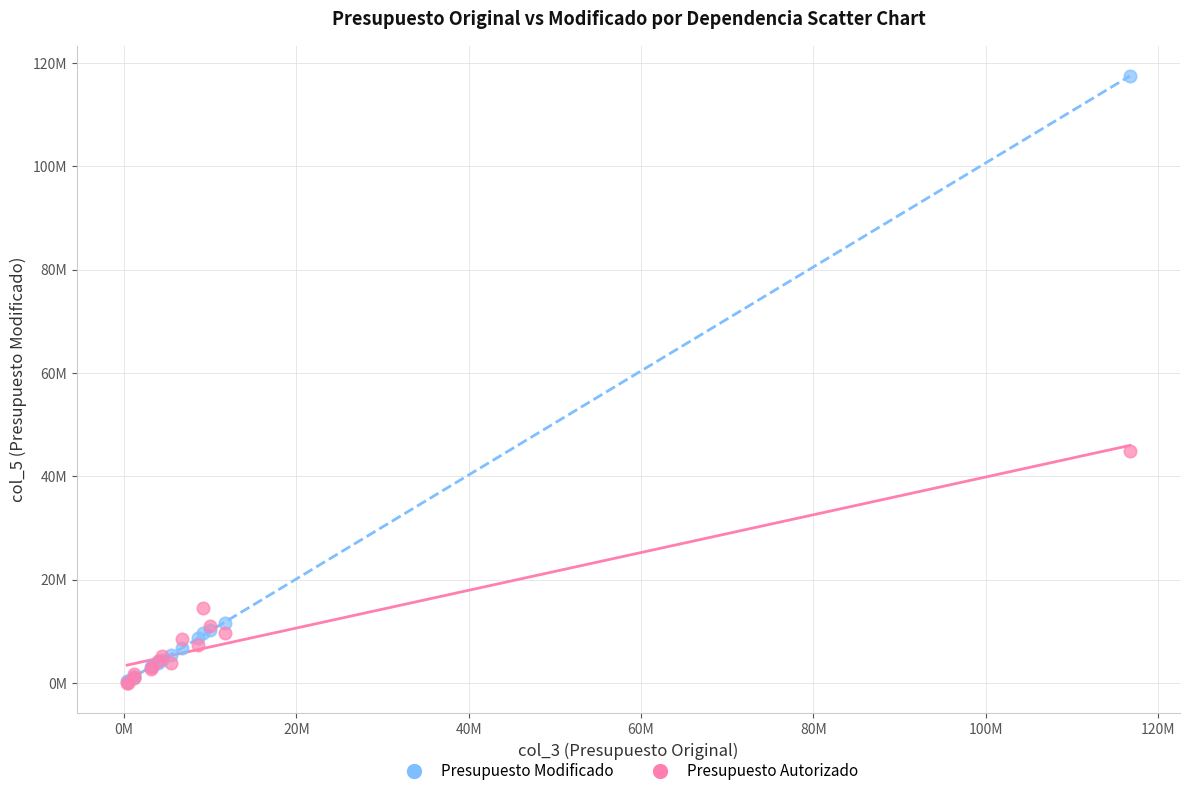

Which series has the largest Y range (max minus min)?

Presupuesto Modificado